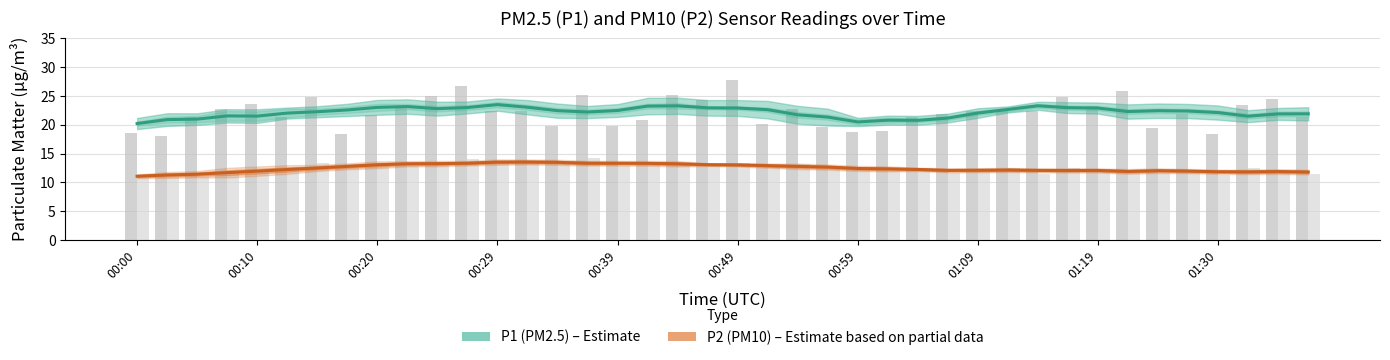

What is the average value of the P1 (PM2.5) series?

22.2